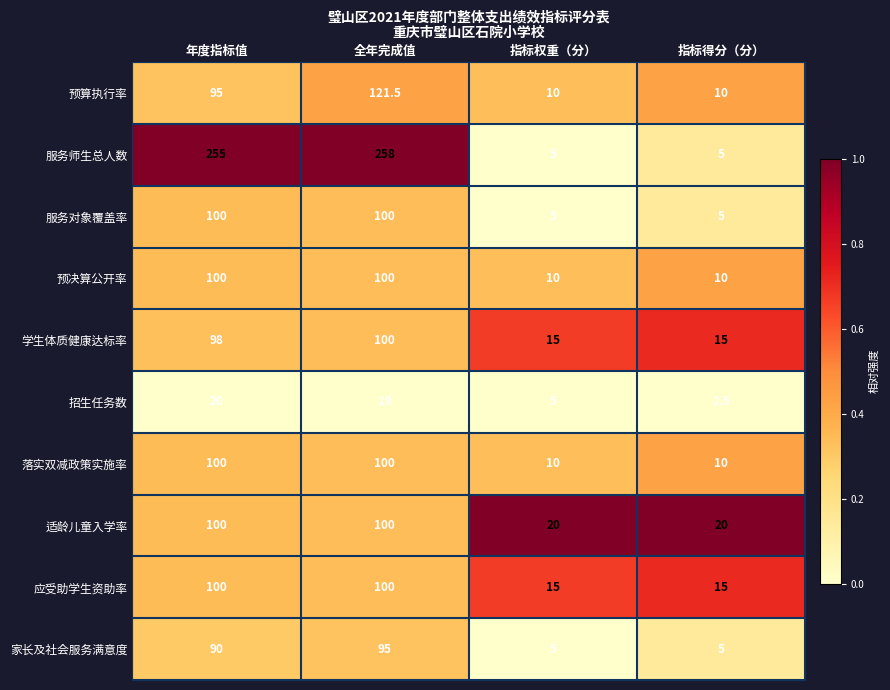

What is the average value of the 落实双减政策实施率 series?

55.0